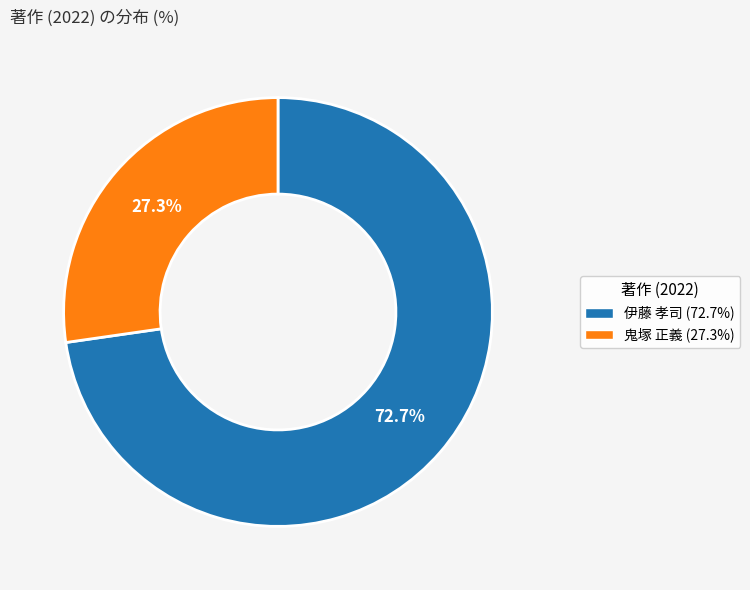

Is there a majority slice in this chart?

Yes